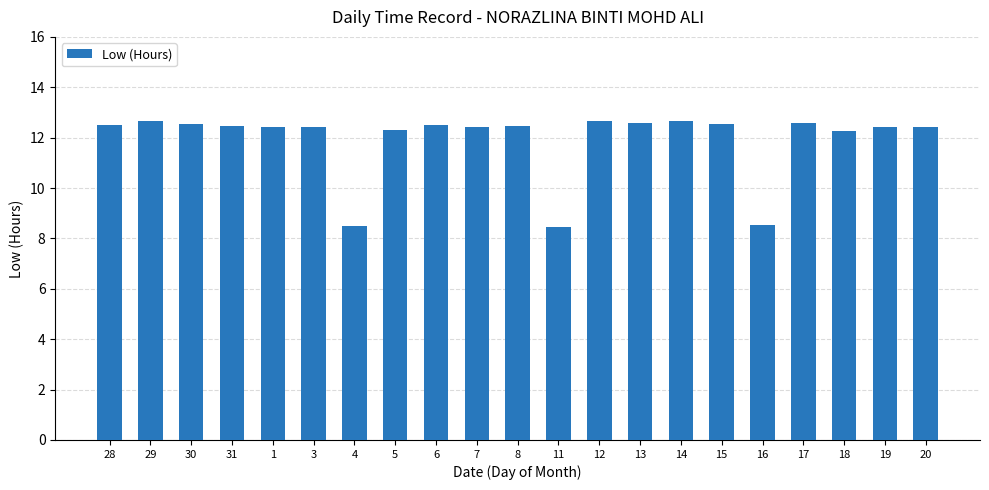

Does the chart contain any negative values?

No